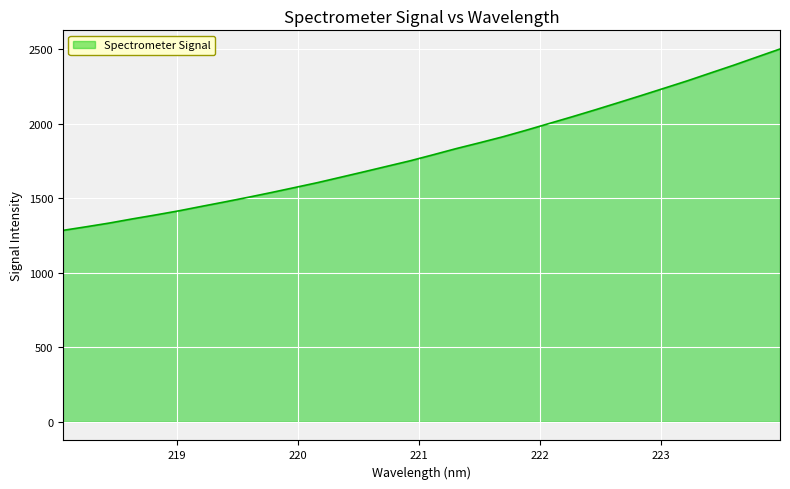

What is the smallest value displayed?

1285.1